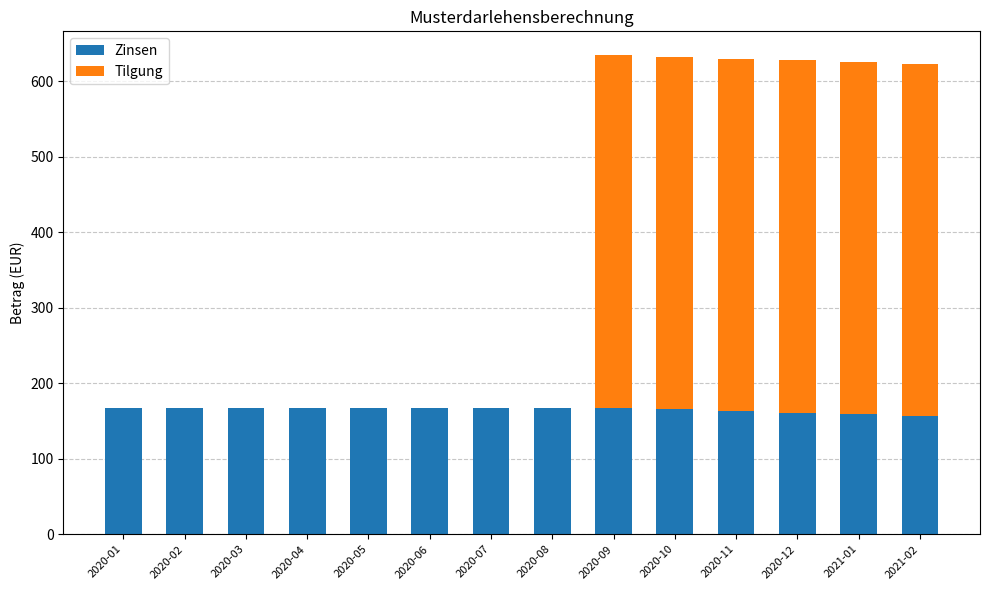

What is the total value across all series at 2021-02?

623.2